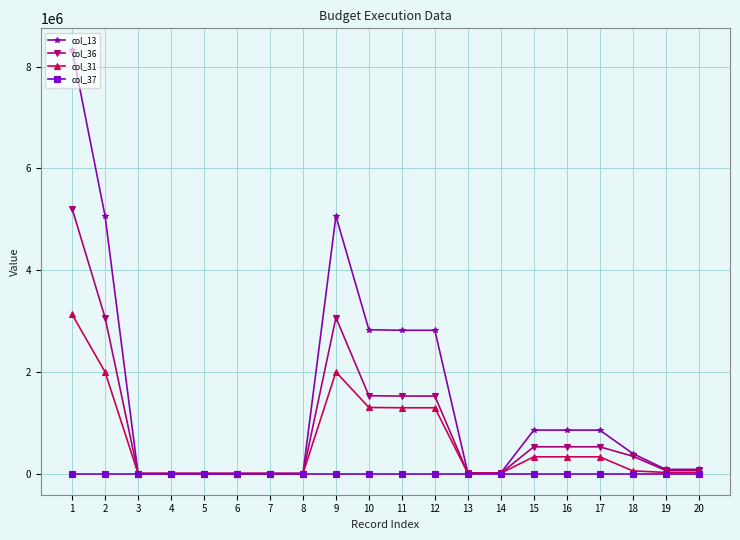

How many lines are shown in the chart?

4